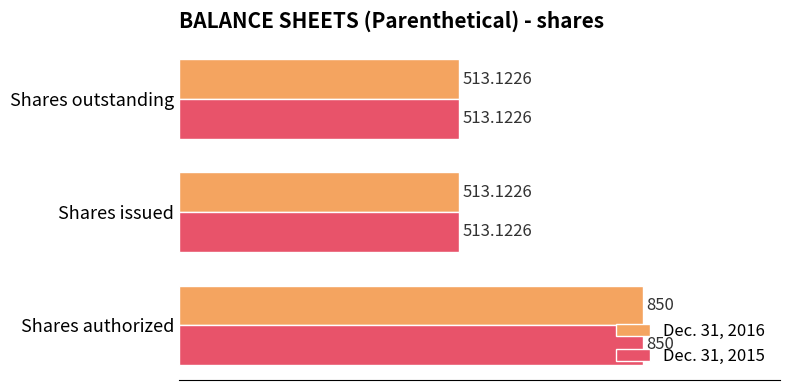

Is the value of Dec. 31, 2015 at Shares authorized greater than the value of Dec. 31, 2016 at Shares issued?

Yes